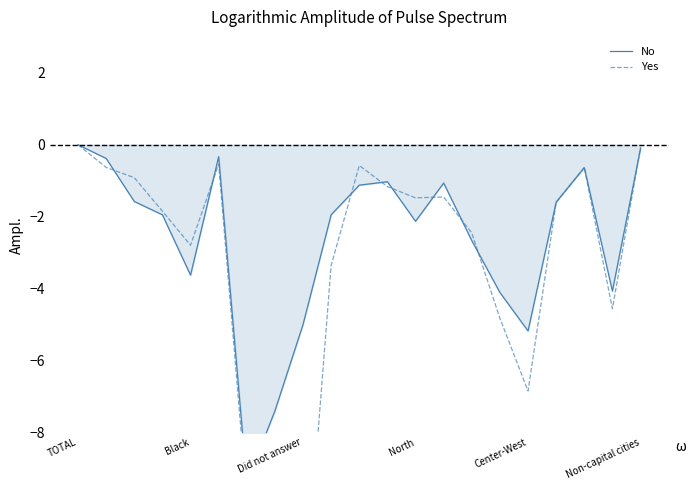

What value does the No series have at 14?

-2.7